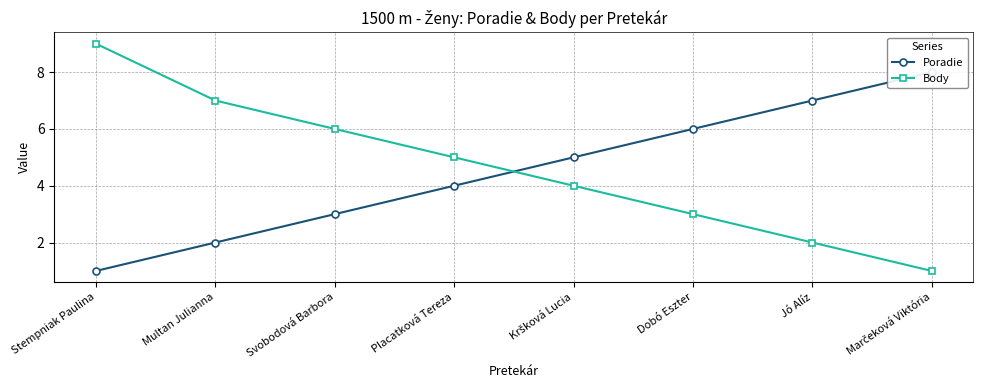

At how many categories does at least one series exceed 1?

8